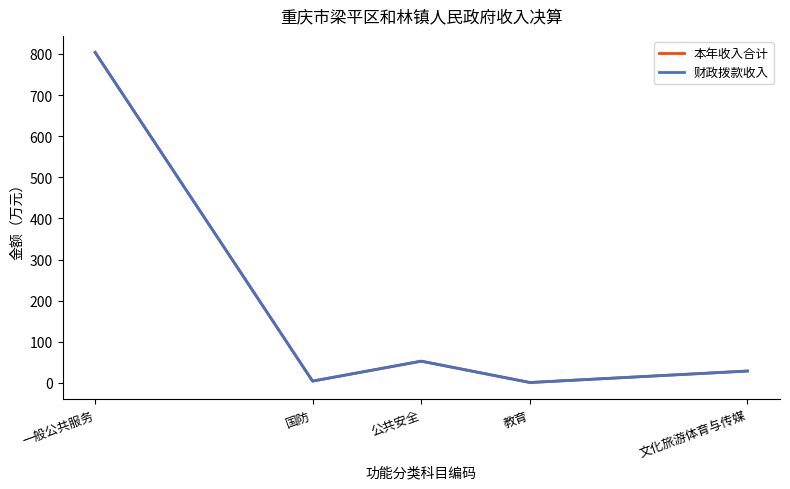

Where is 财政拨款收入 nearest to the value 402?

公共安全